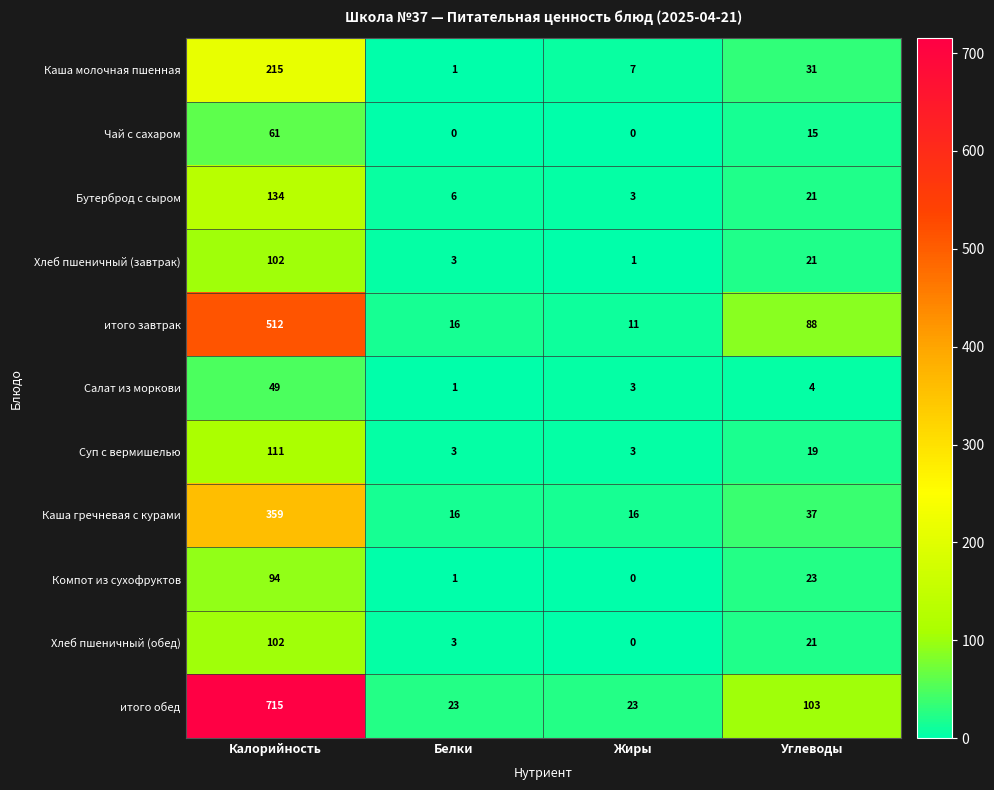

True or false: Бутерброд с сыром has a value of 33 at Калорийность.

False